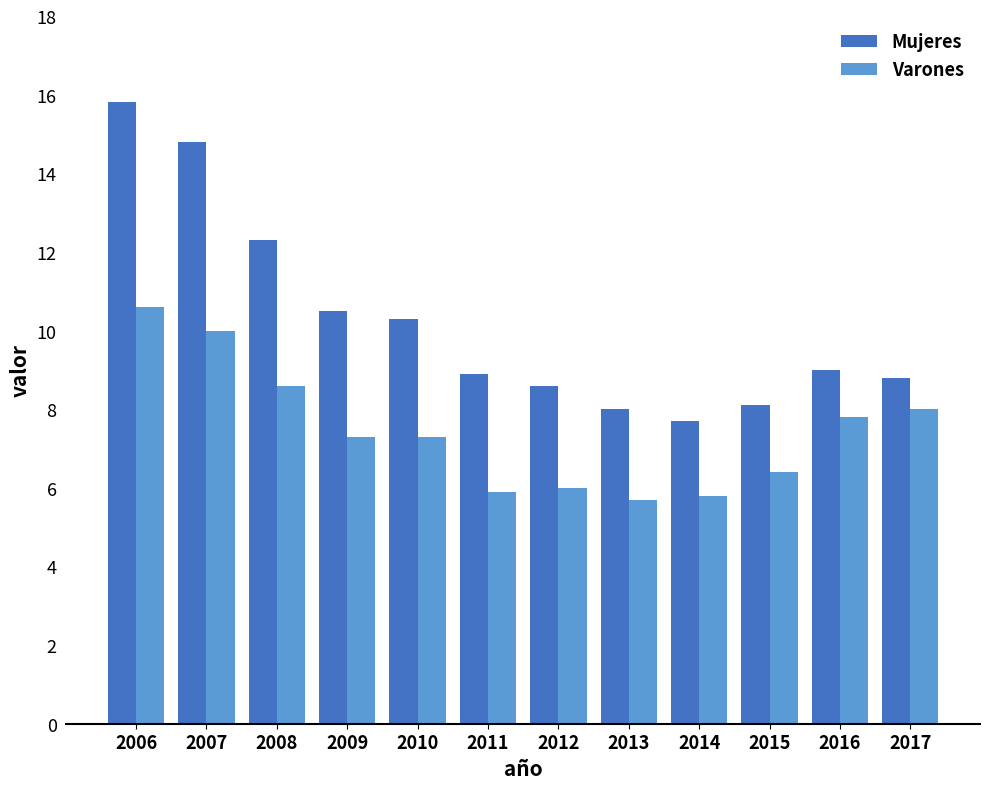

What is the minimum value shown in the chart?

5.7